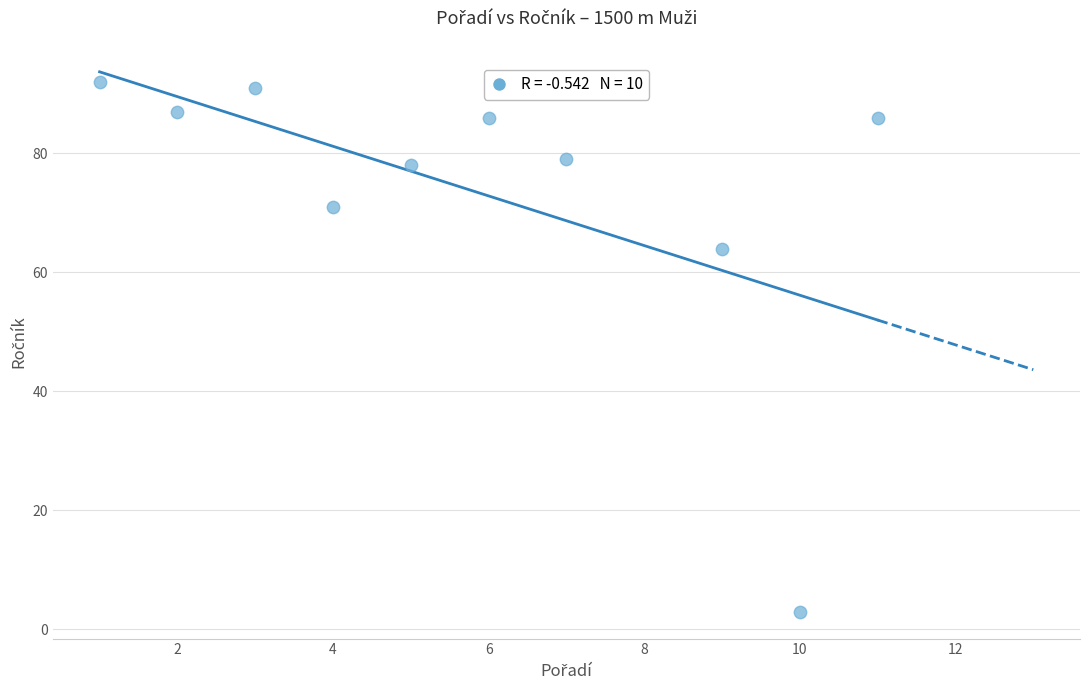

What is the range of Y values (max minus min)?

89